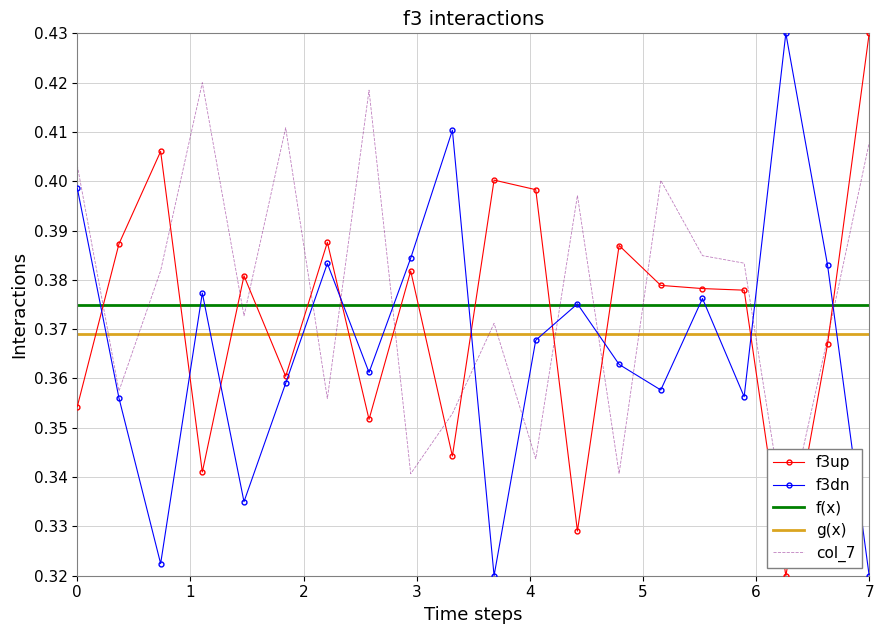

Is it true that col_4 equals 0.2 at 4?

False